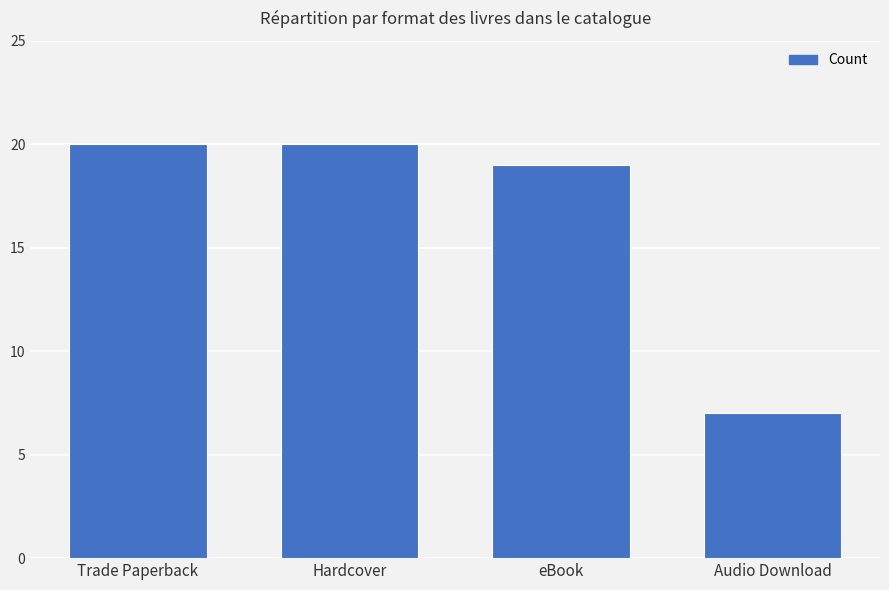

Which label corresponds to the smallest value in the chart?

Audio Download